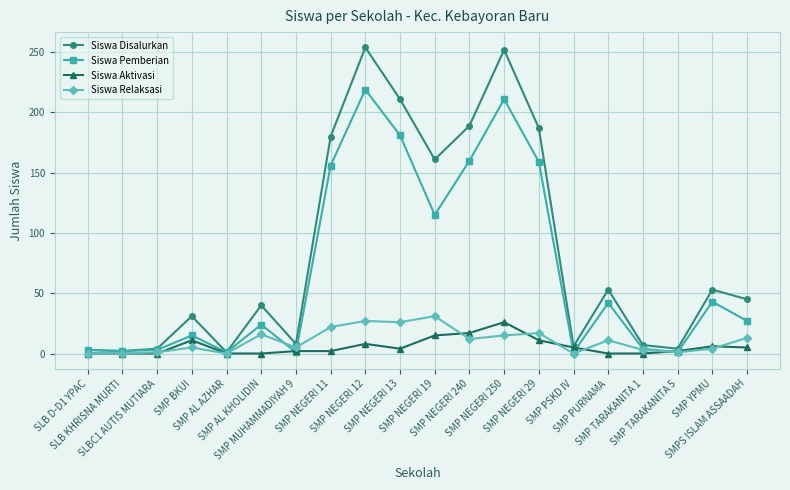

True or false: Siswa Disalurkan has more than 0 interior local peaks.

True